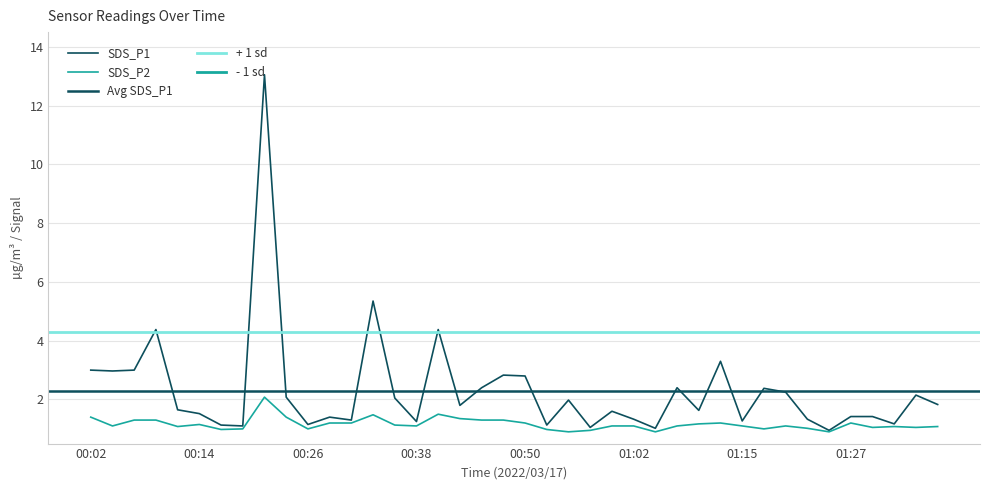

Reading left to right, list all the values displayed in this chart.

SDS_P1: 00:02=3.0	00:04=3.0	00:06=3.0	00:09=4.4	00:11=1.6	00:14=1.5	00:16=1.1	00:19=1.1	00:21=13.1	00:24=2.1	00:26=1.1	00:28=1.4	00:31=1.3	00:33=5.3	00:36=2.0	00:38=1.2	00:41=4.4	00:43=1.8	00:45=2.4	00:48=2.8	00:50=2.8	00:53=1.1	00:55=2.0	00:58=1.1	01:00=1.6	01:02=1.3	01:05=1.0	01:07=2.4	01:10=1.6	01:12=3.3	01:15=1.3	01:17=2.4	01:19=2.2	01:22=1.3	01:24=0.9	01:27=1.4	01:29=1.4	01:32=1.2	01:34=2.1	01:37=1.8
SDS_P2: 00:02=1.4	00:04=1.1	00:06=1.3	00:09=1.3	00:11=1.1	00:14=1.1	00:16=1.0	00:19=1.0	00:21=2.1	00:24=1.4	00:26=1.0	00:28=1.2	00:31=1.2	00:33=1.5	00:36=1.1	00:38=1.1	00:41=1.5	00:43=1.4	00:45=1.3	00:48=1.3	00:50=1.2	00:53=1.0	00:55=0.9	00:58=0.9	01:00=1.1	01:02=1.1	01:05=0.9	01:07=1.1	01:10=1.2	01:12=1.2	01:15=1.1	01:17=1.0	01:19=1.1	01:22=1.0	01:24=0.9	01:27=1.2	01:29=1.1	01:32=1.1	01:34=1.1	01:37=1.1